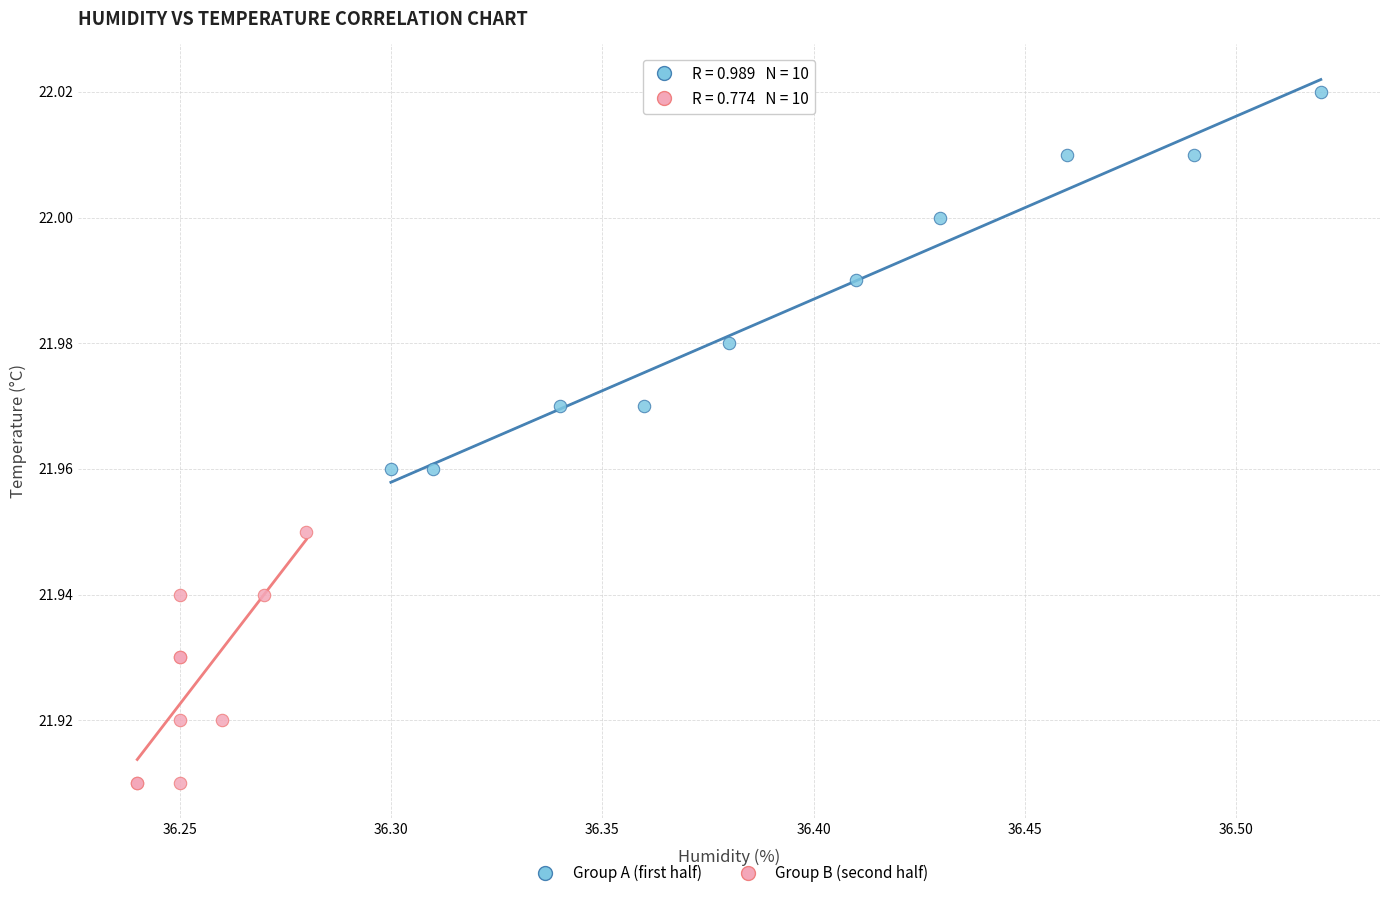

Which series contains the lowest Y value?

Group B (second half)